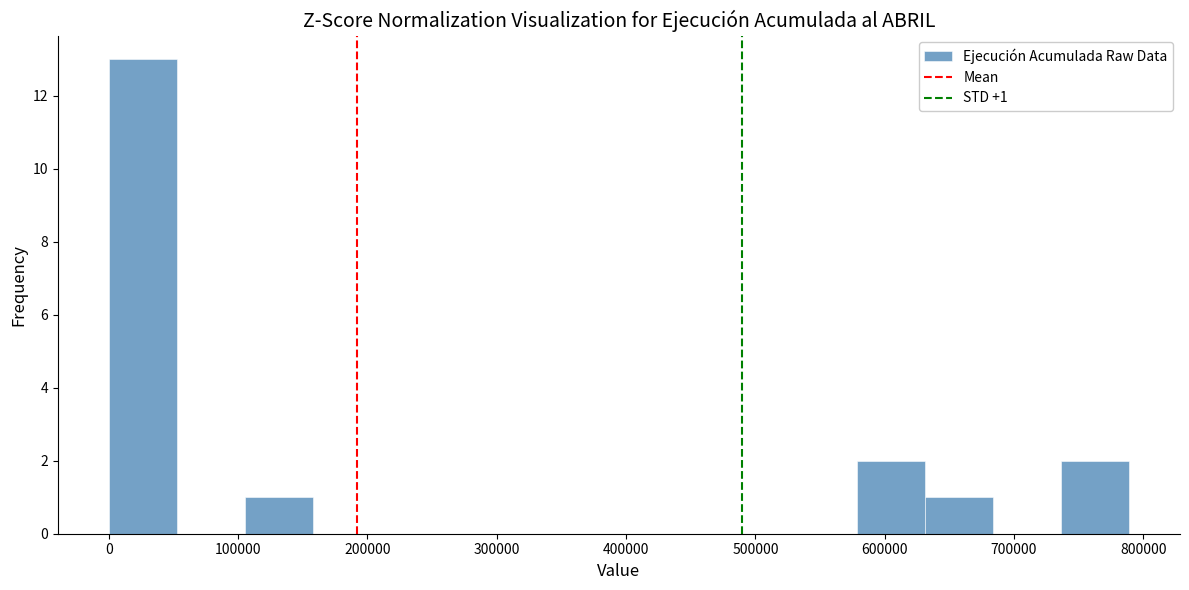

Over which range of the x-axis is the bar tallest?

0 to 50000